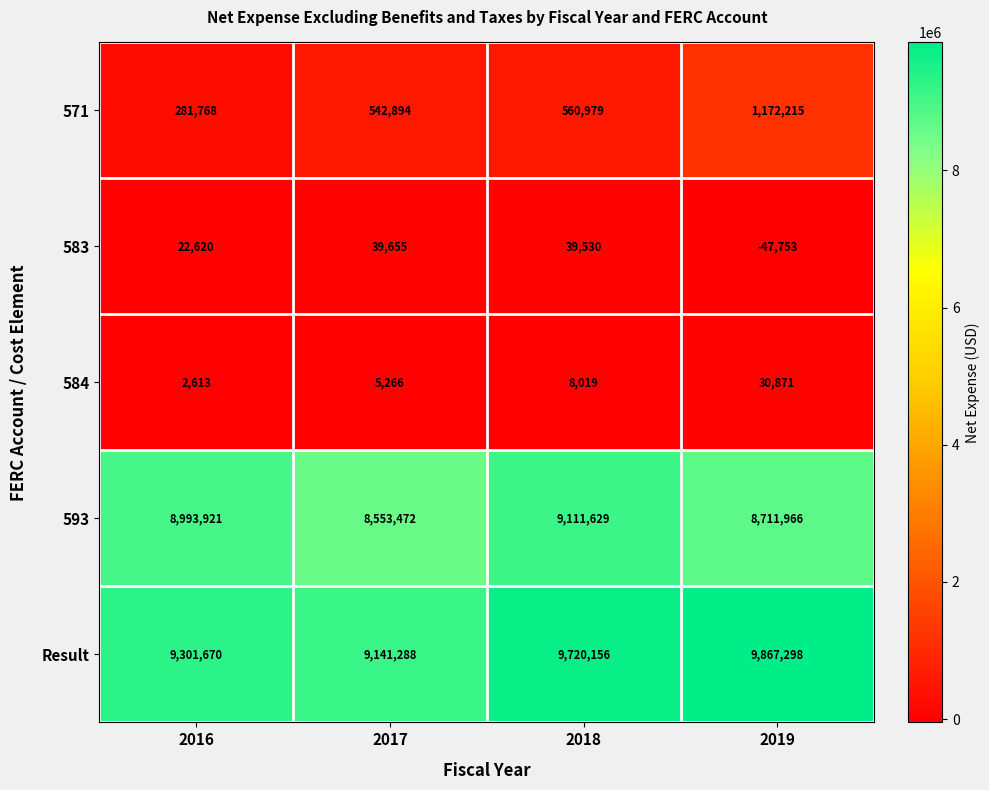

Rank the series by their maximum value, from lowest to highest.

584, 583, 571, 593, Result